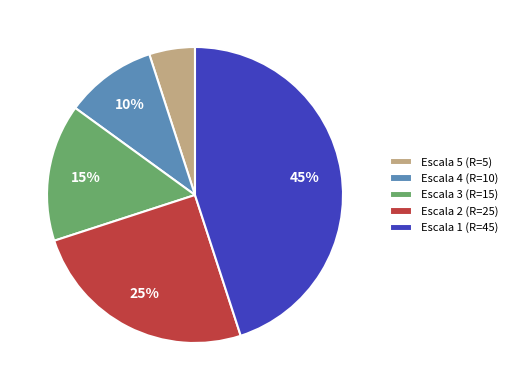

What is the ratio of the value at Escala 3 (R=15) to the value at Escala 4 (R=10)?

1.5